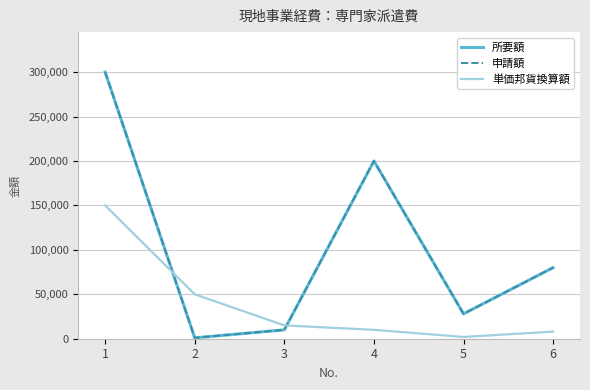

Does the chart have visible grid lines?

Yes